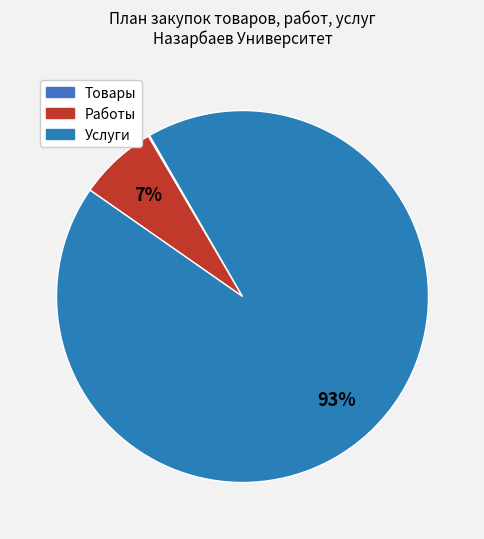

How many slices are in this pie chart?

3